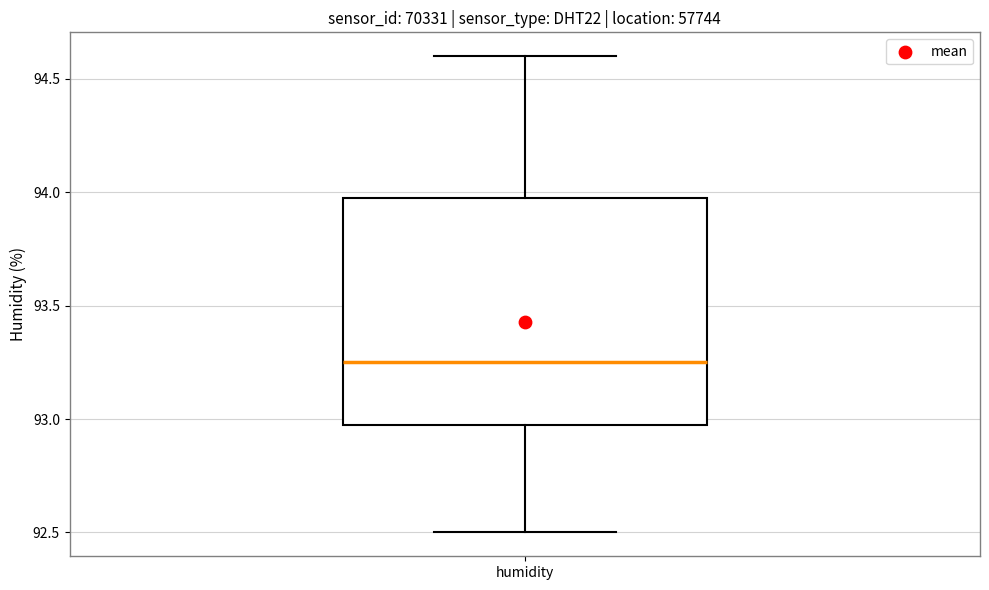

Read this box plot against the y-axis: the position of the median line, the range covered by the box, and the ends of both whiskers. The values are not printed on the chart, so give them approximately, as read against the axis.

median 93.25, box 93.00 to 94.00, whiskers 92.50 to 94.60